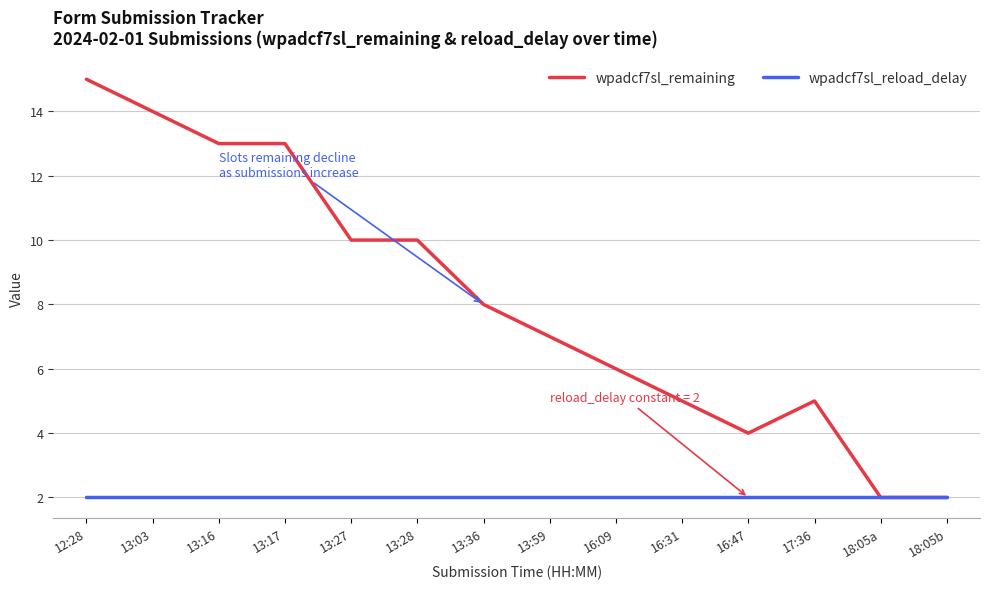

List the series in order of their peak value, lowest first.

wpadcf7sl_reload_delay, wpadcf7sl_remaining